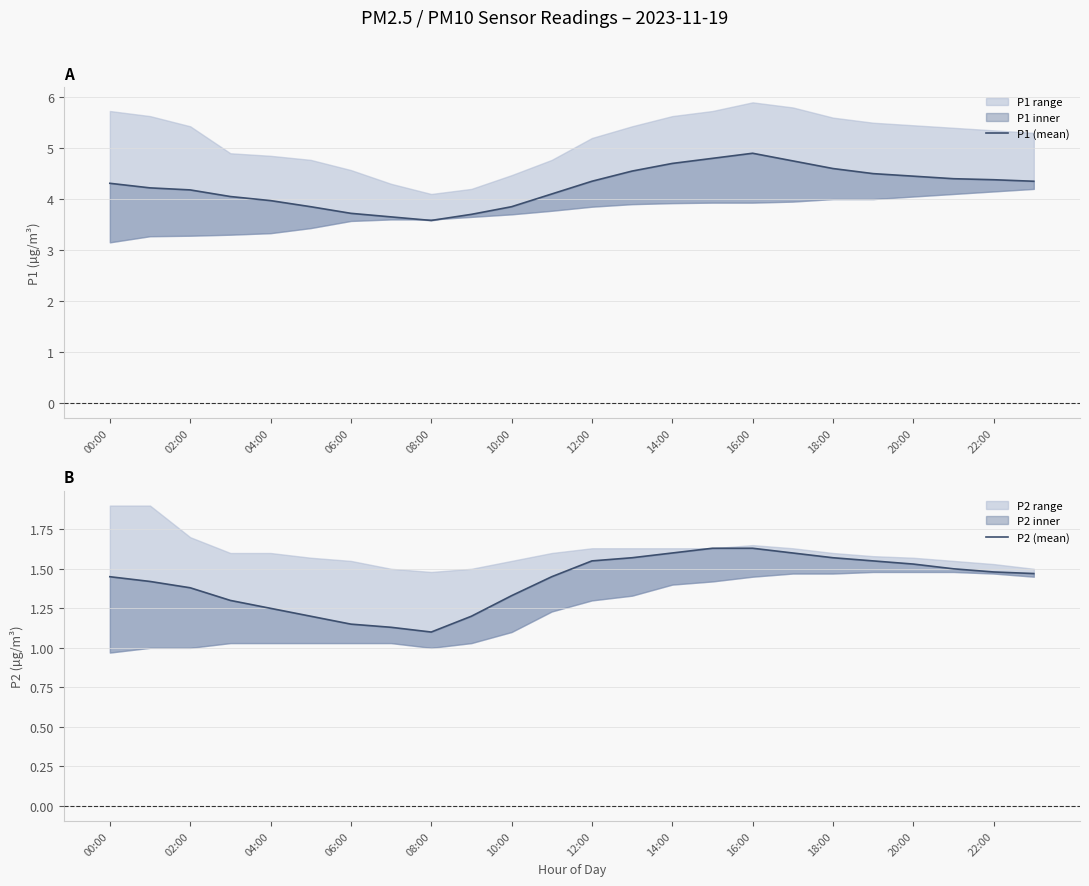

What is the difference between the maximum and minimum values in the P1 (mean) series?

1.3